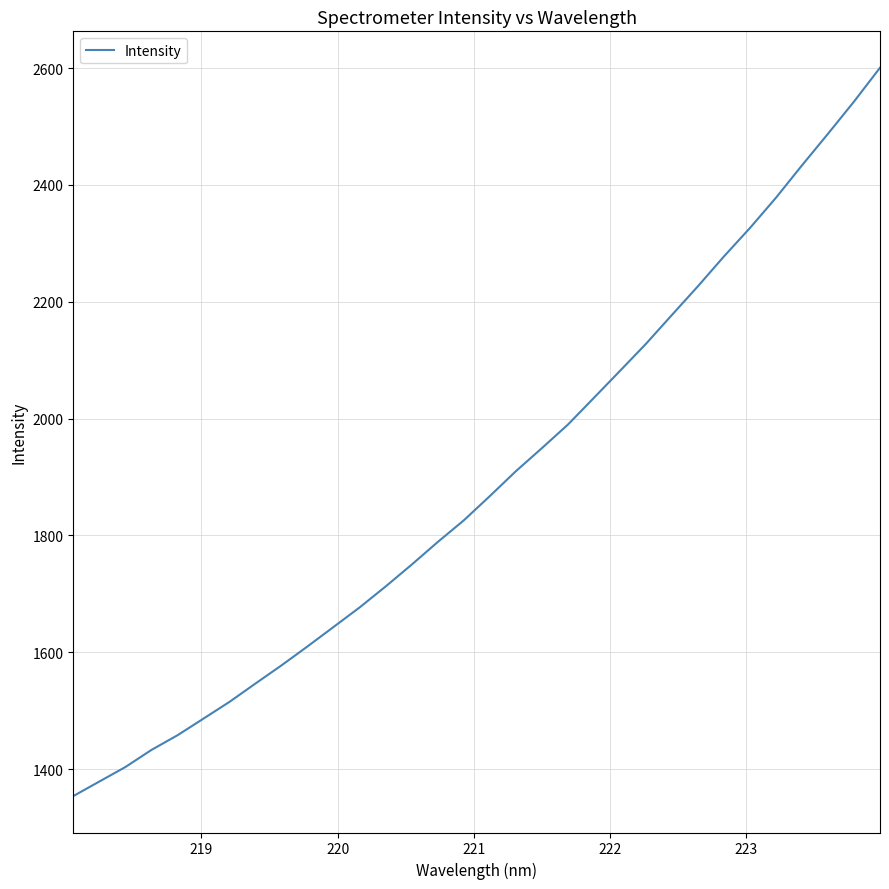

What is the maximum value shown in the chart?

2600.5